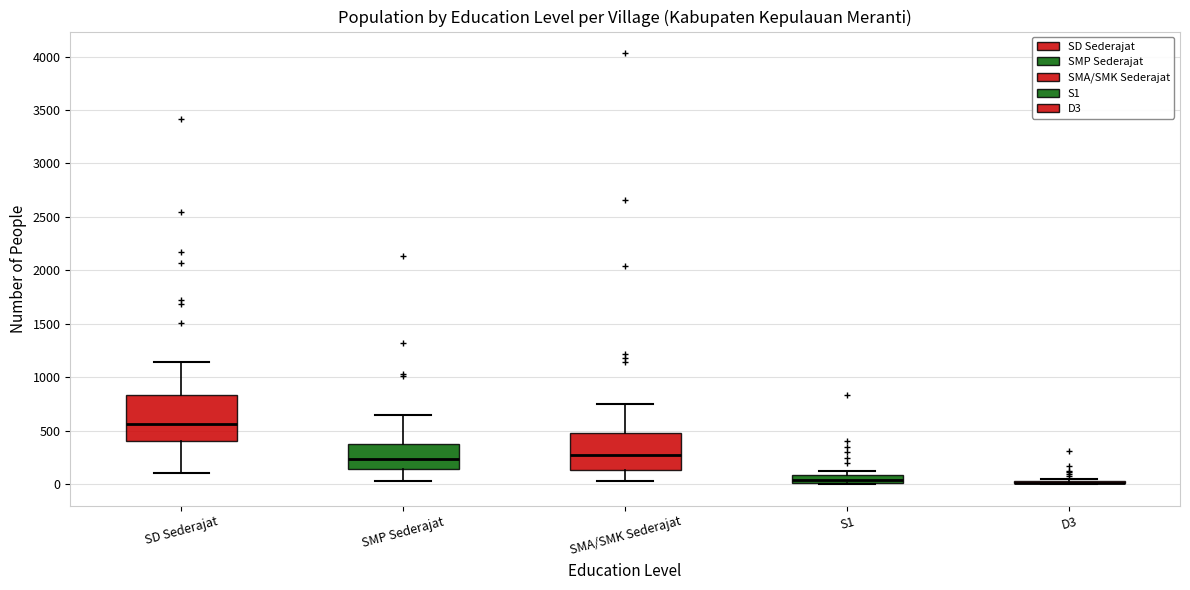

Comparing the boxes themselves (not the whiskers), which one is the tallest?

SD Sederajat